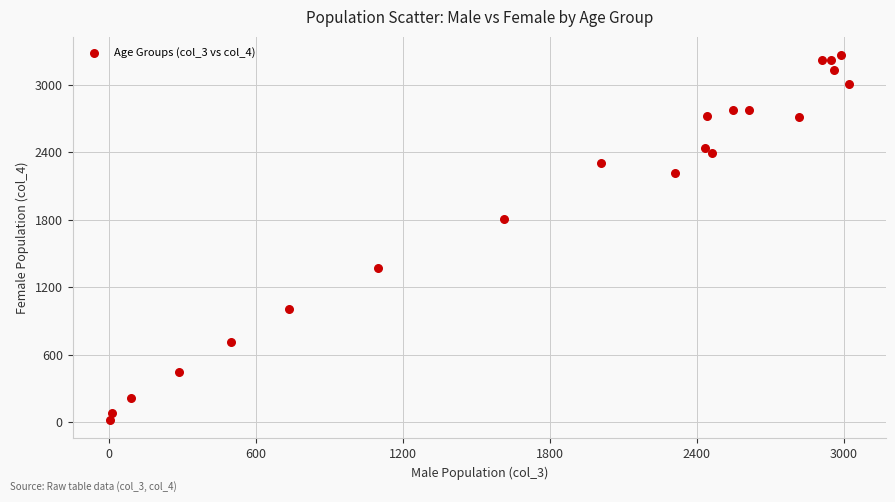

What Y value in the scatter plot is closest to 1641?

1810